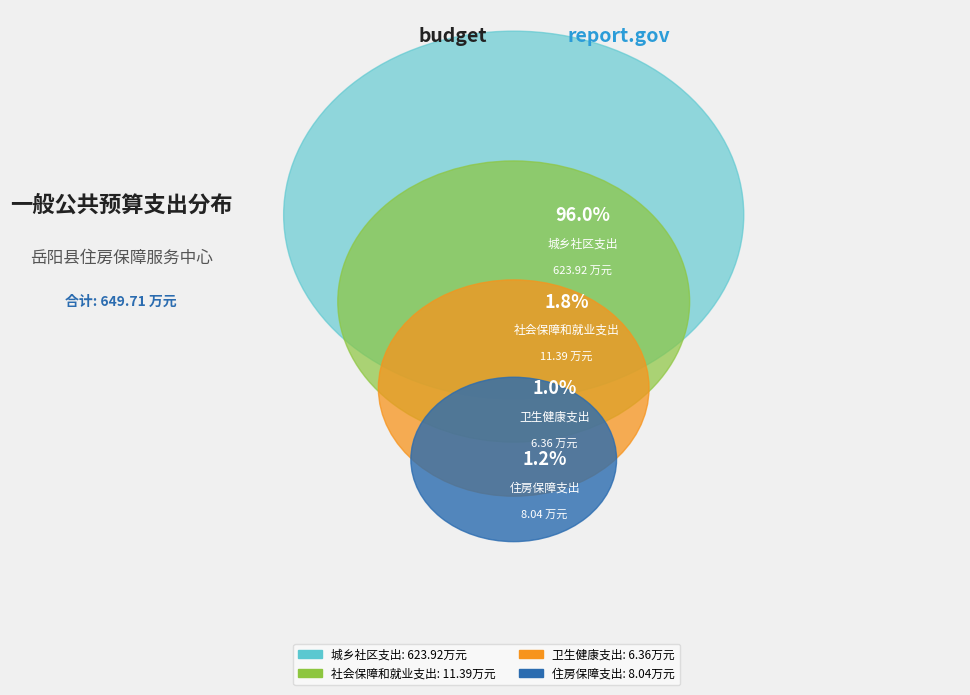

What is the smallest slice in the pie chart?

卫生健康支出